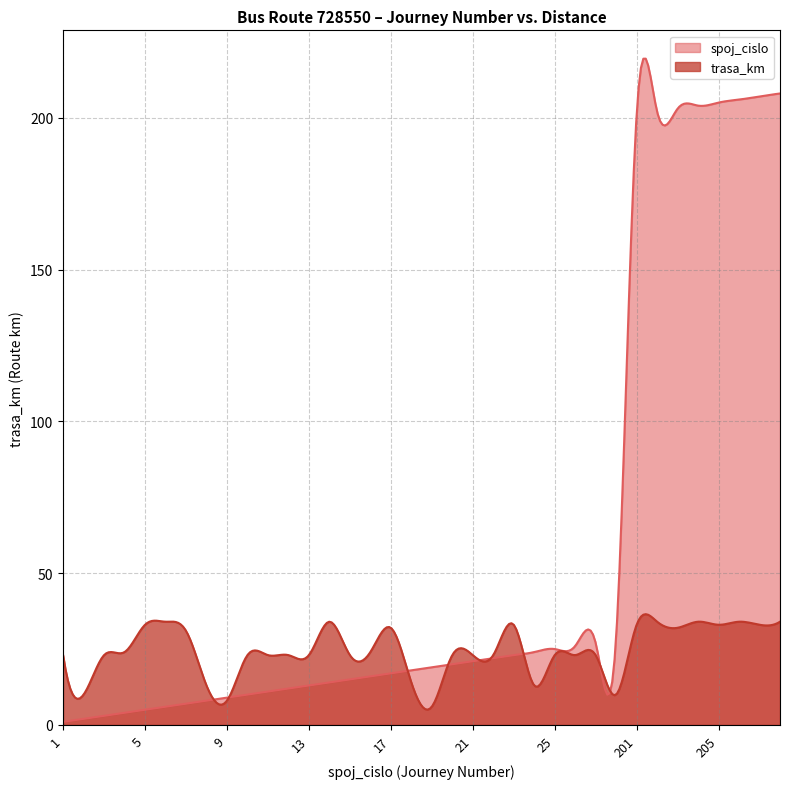

At how many categories does at least one series exceed 177?

62